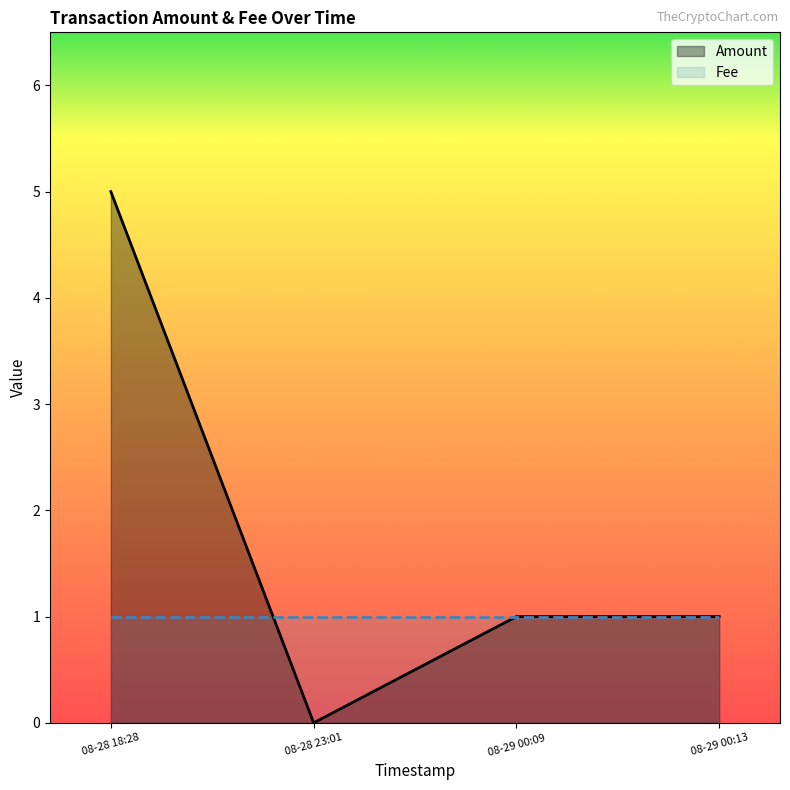

What is the total value across all series at 2016-08-28 23:01:34?

1